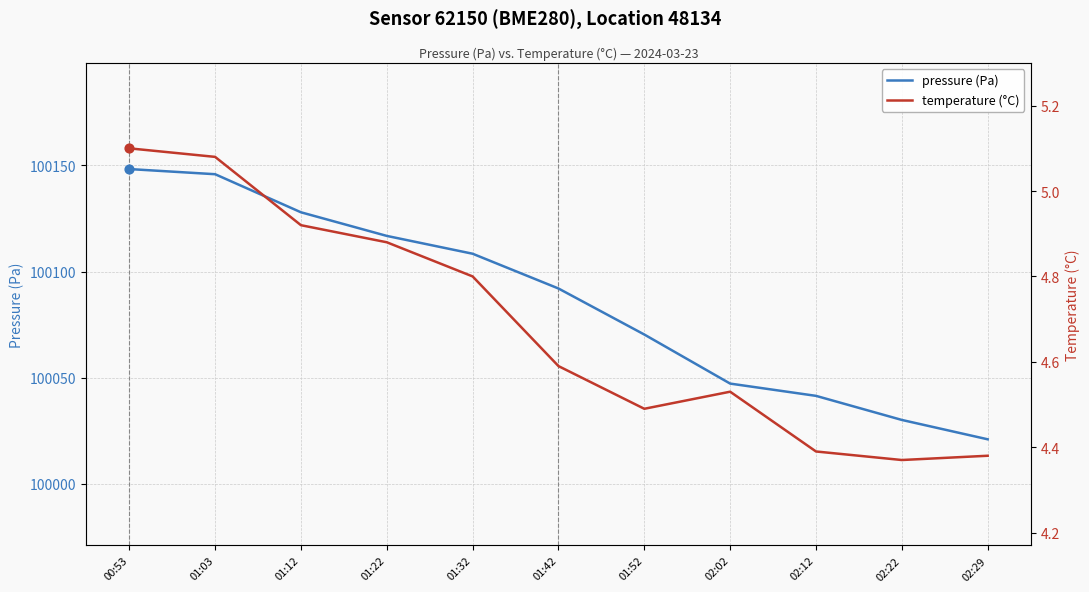

Which series has the largest total across all categories?

pressure (Pa)